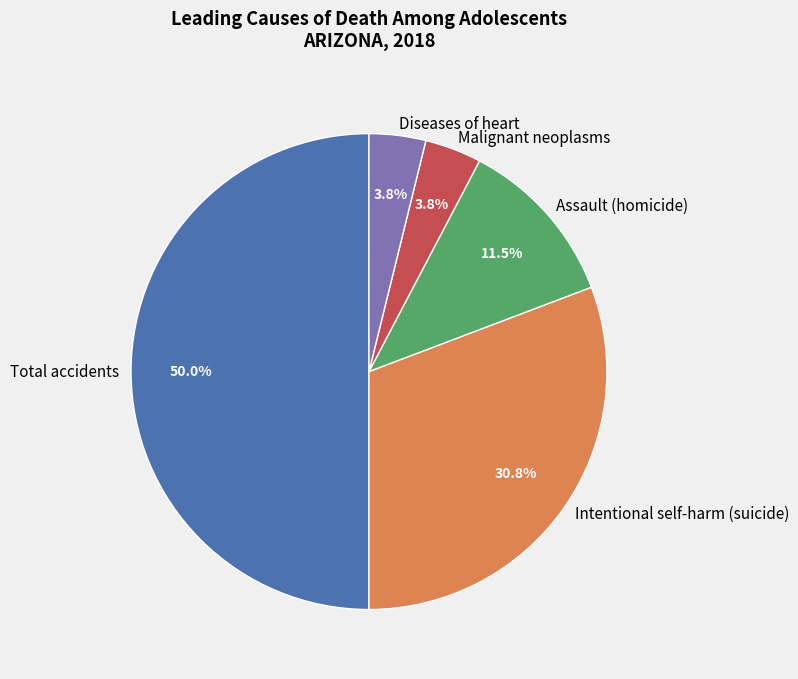

What portion of the pie excludes Intentional self-harm (suicide)?

69.2%